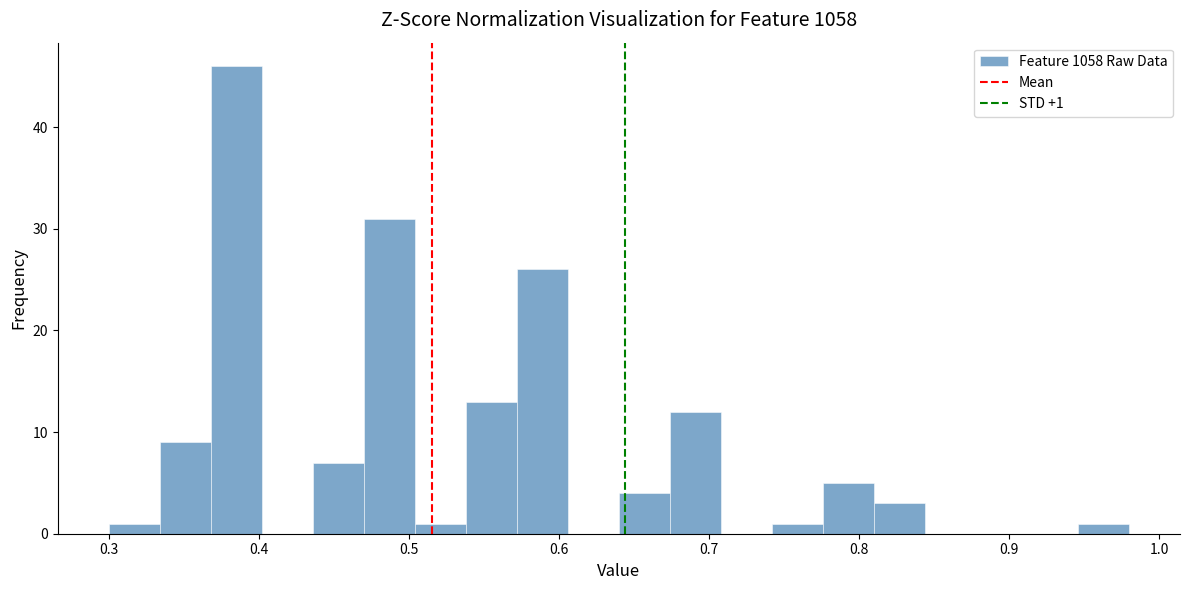

Around what value on the x-axis is the tallest bar? Give the approximate position of its centre, as read against the axis.

0.39